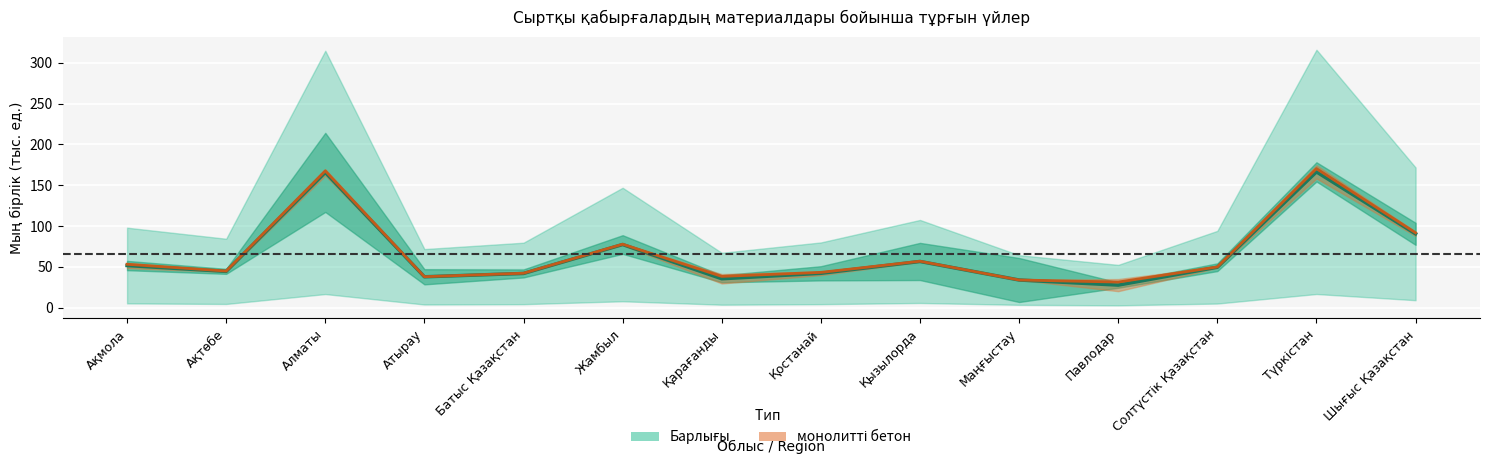

What is the spread (max minus min) of values at Атырау?

0.1